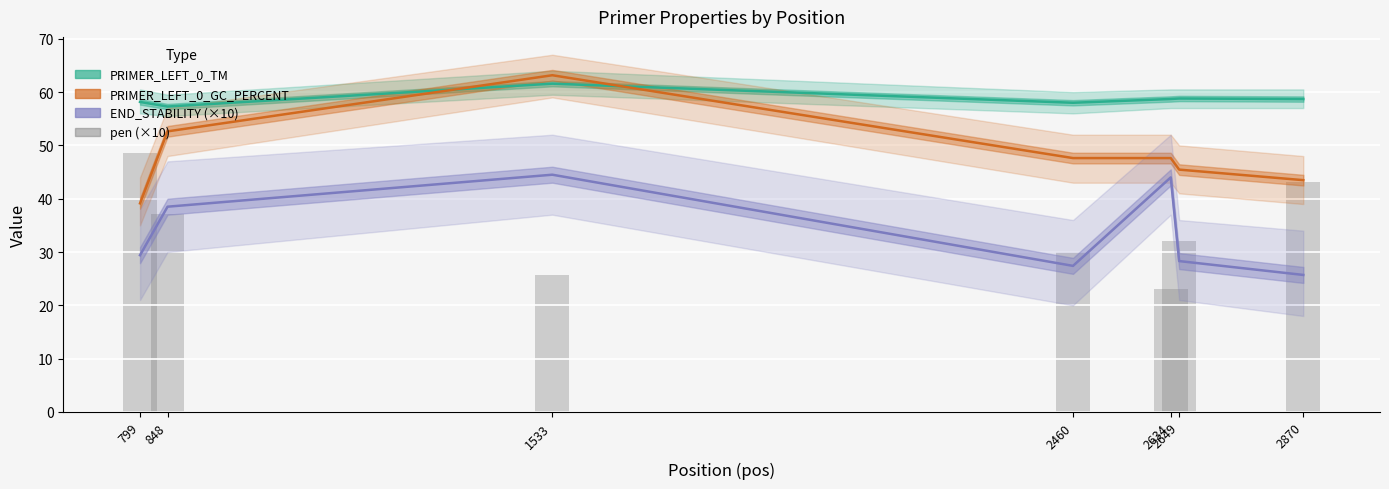

The value of PRIMER_LEFT_0_END_STABILITY (×10) at 2649 is 8.0. True or false?

False